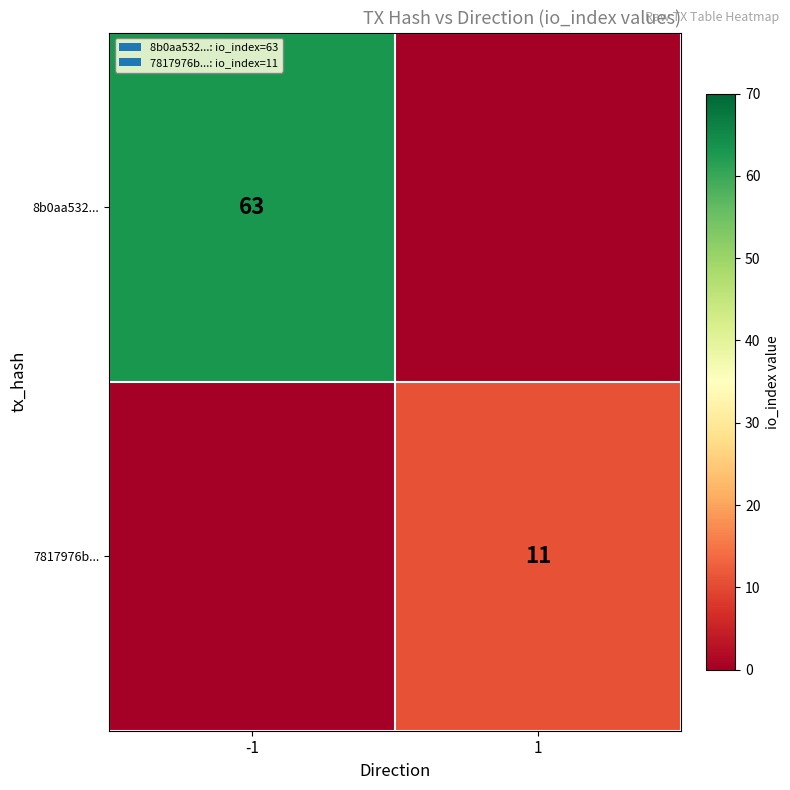

The 7817976b... series shows 7 at 1. True or false?

False